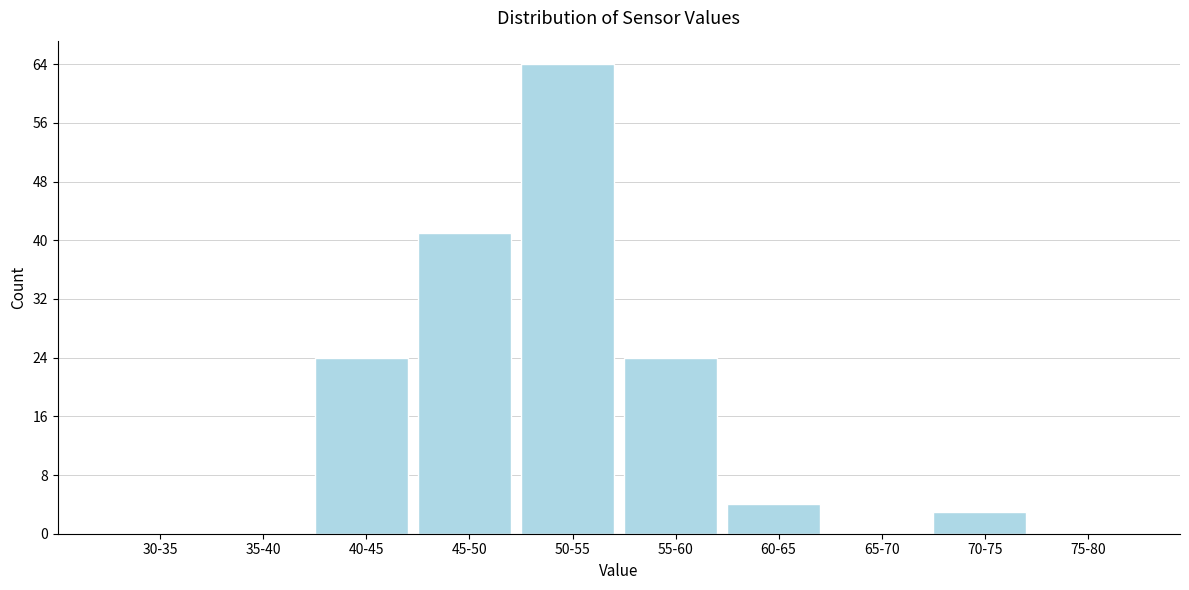

Reading left to right, extract all data points from this chart.

30-35=0	35-40=0	40-45=24	45-50=41	50-55=64	55-60=24	60-65=4	65-70=0	70-75=3	75-80=0